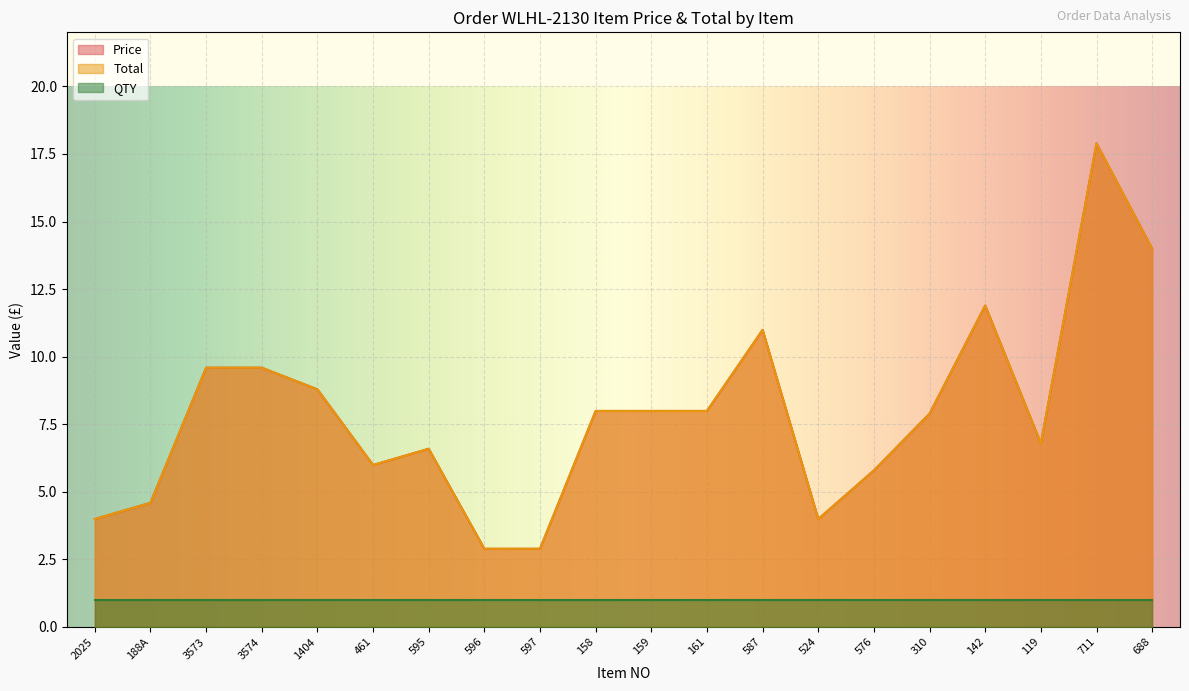

At which label does Price reach its minimum?

596